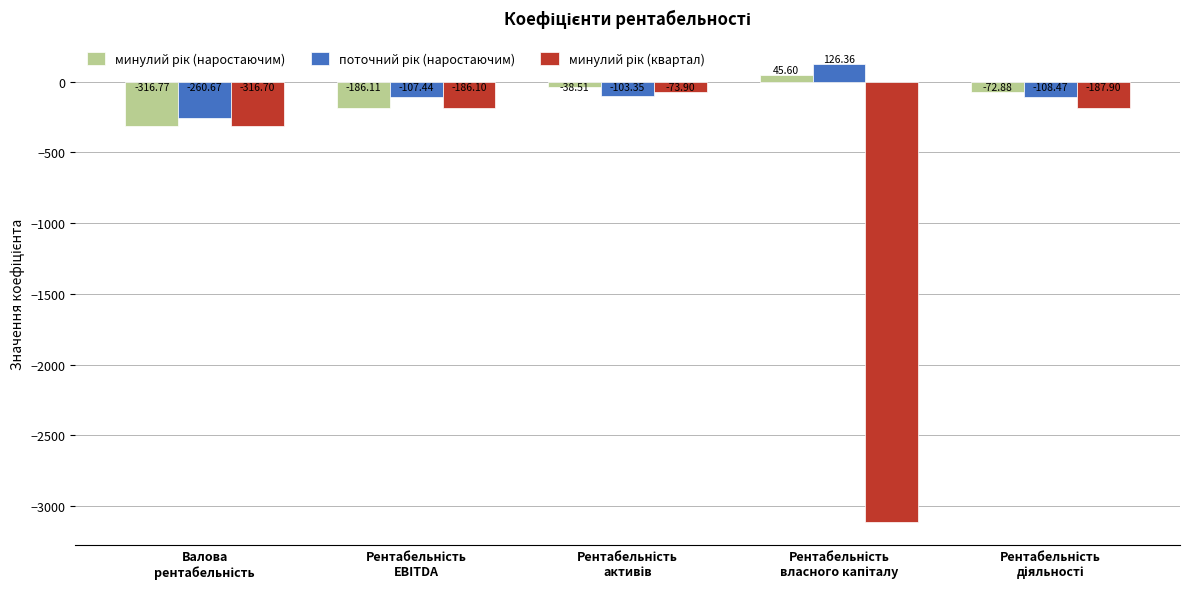

What is the difference between the минулий рік (наростаючим) values at Валова
рентабельність and Рентабельність
діяльності?

243.9